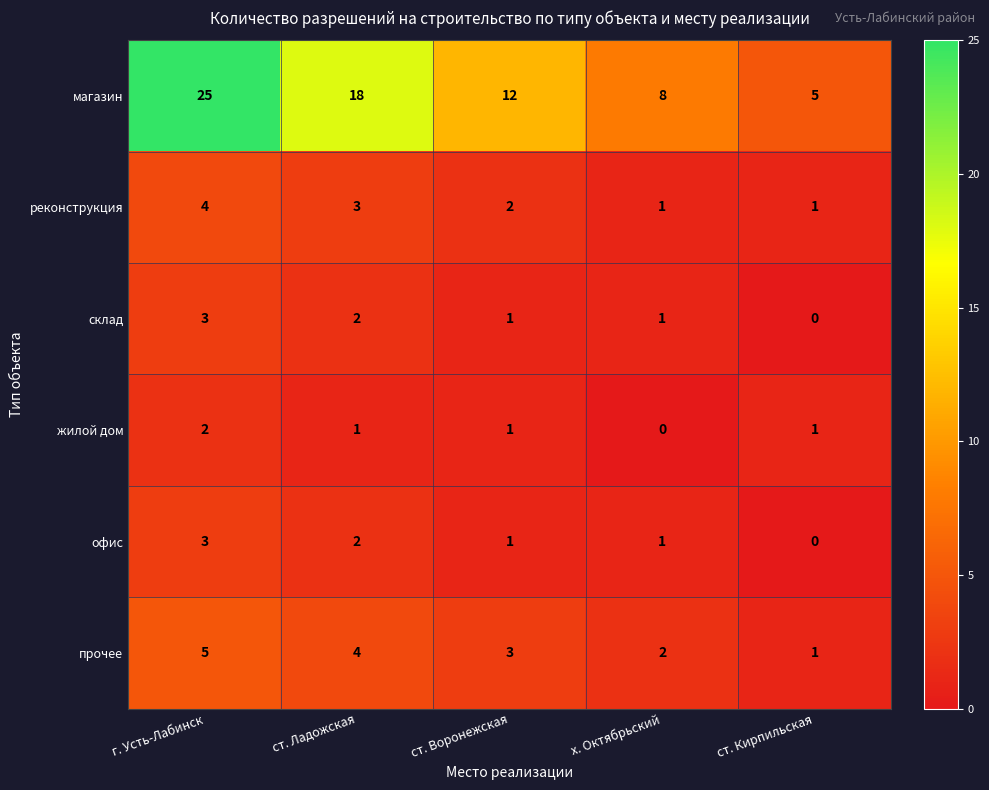

At which label is прочее closest to 3?

ст. Воронежская